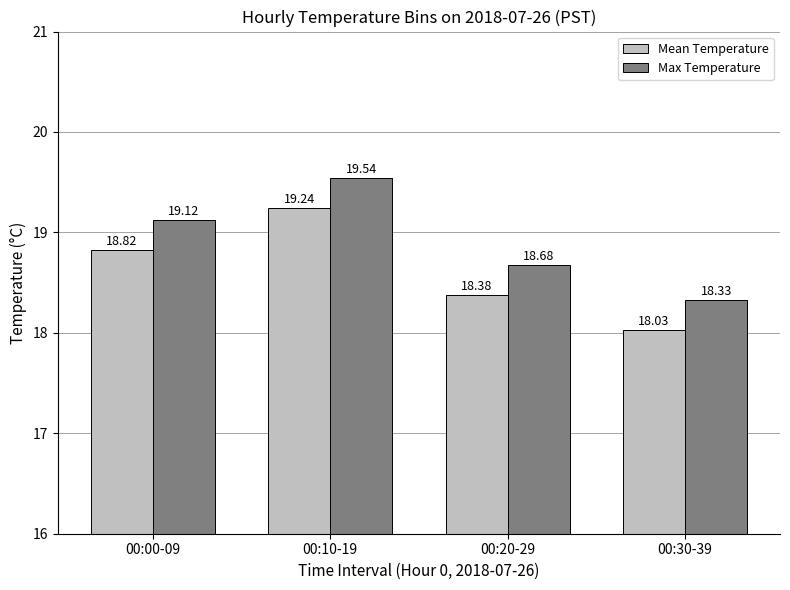

Does the chart contain stacked bars?

No